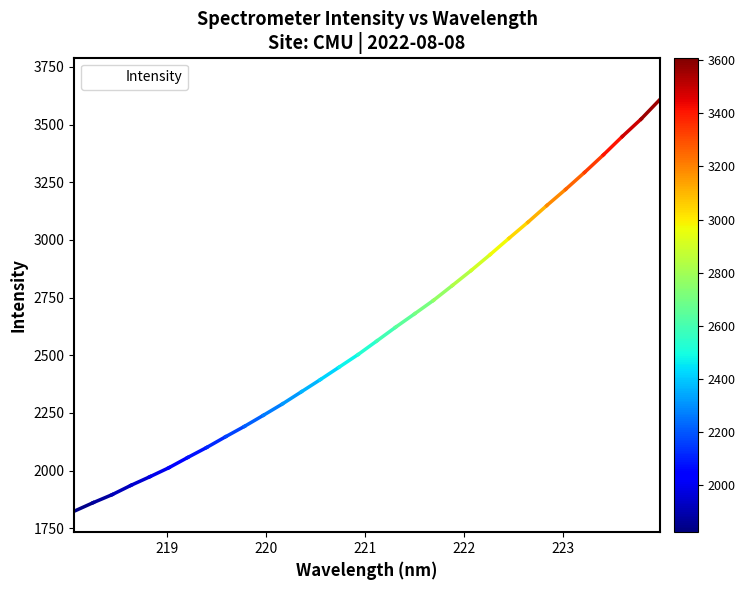

What is the minimum value shown in the chart?

1824.1